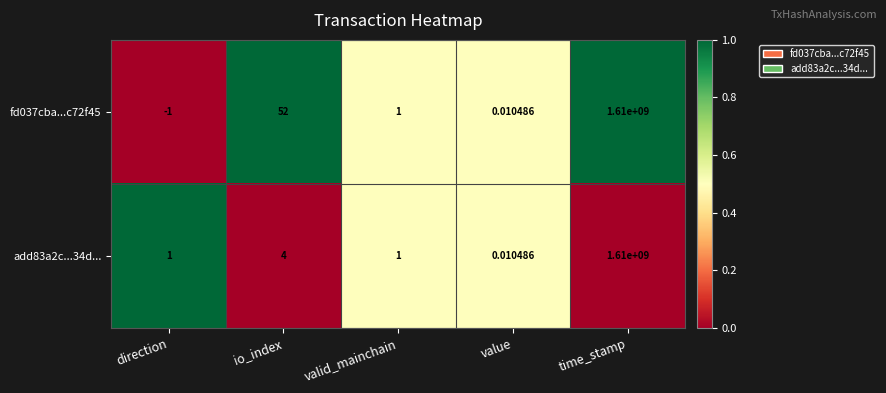

Which category has the highest value in the fd037cba...c72f45 series?

time_stamp